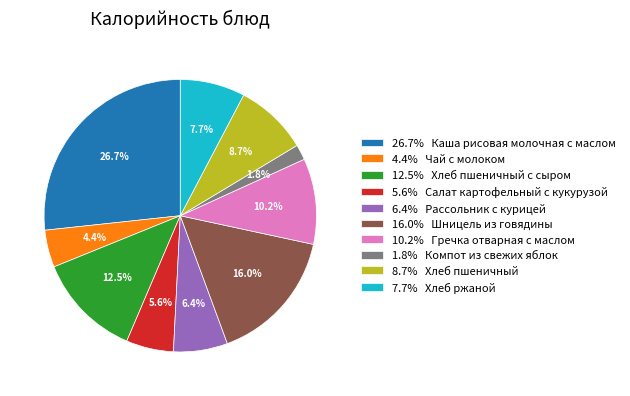

Is the sum of 5.6% Салат картофельный с кукурузой and 8.7% Хлеб пшеничный greater than half?

No